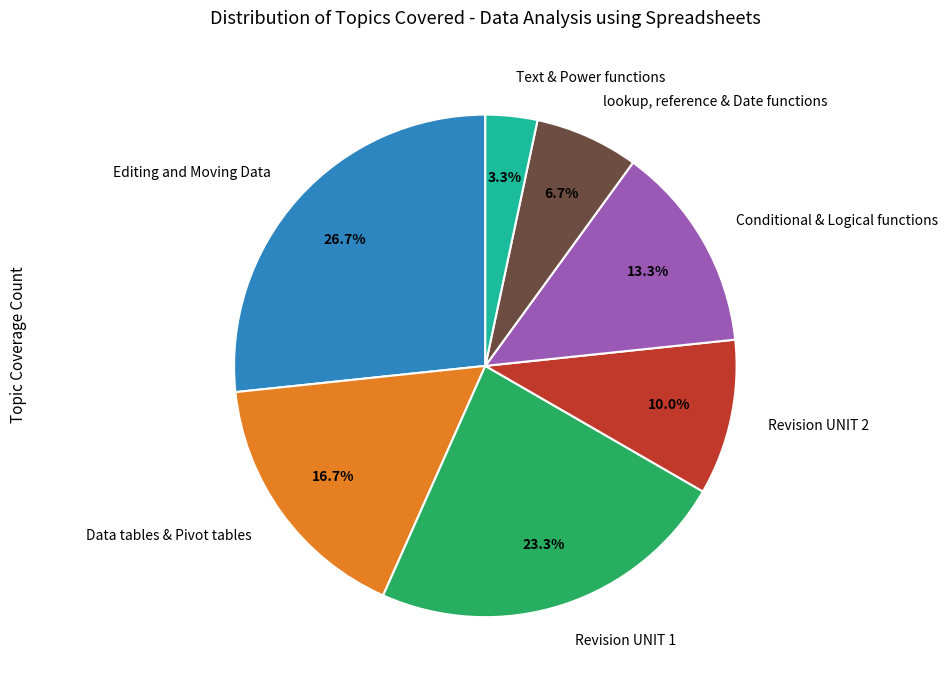

How much of the chart is everything except lookup, reference & Date functions?

93.3%